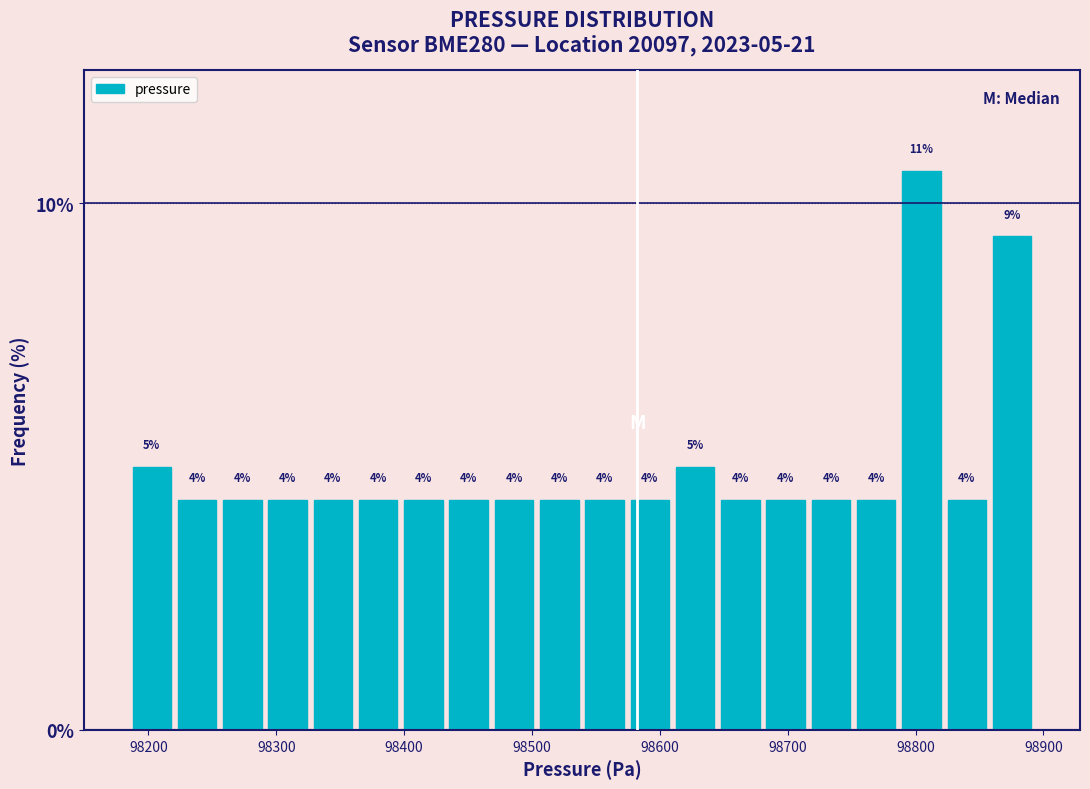

Read against the x-axis, roughly where is the centre of the tallest bar?

98800